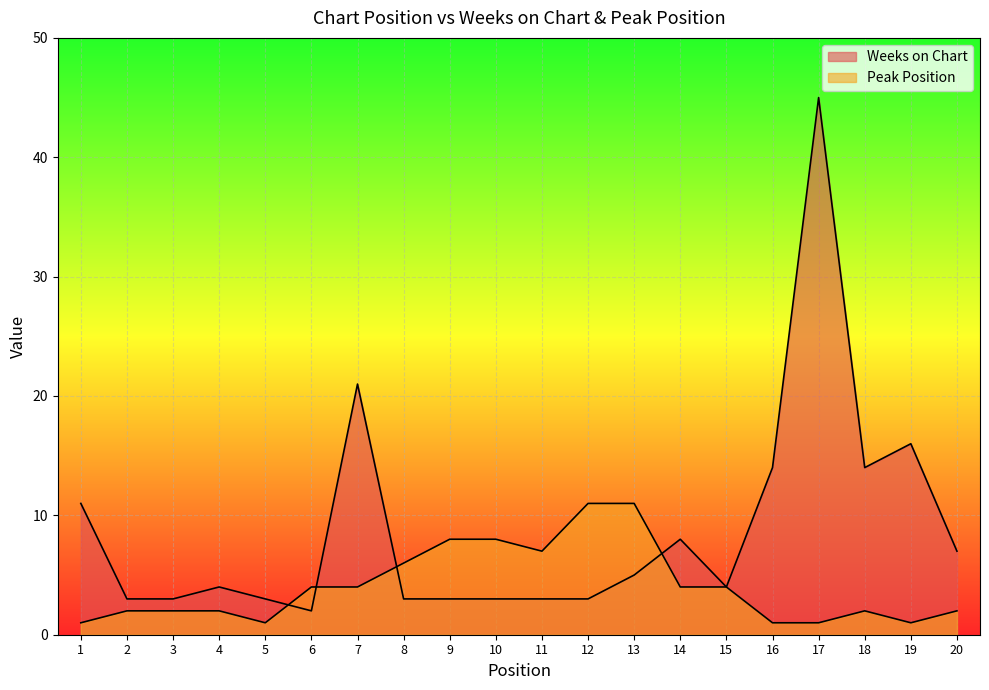

How many interior local valleys does the Peak Position series have?

3